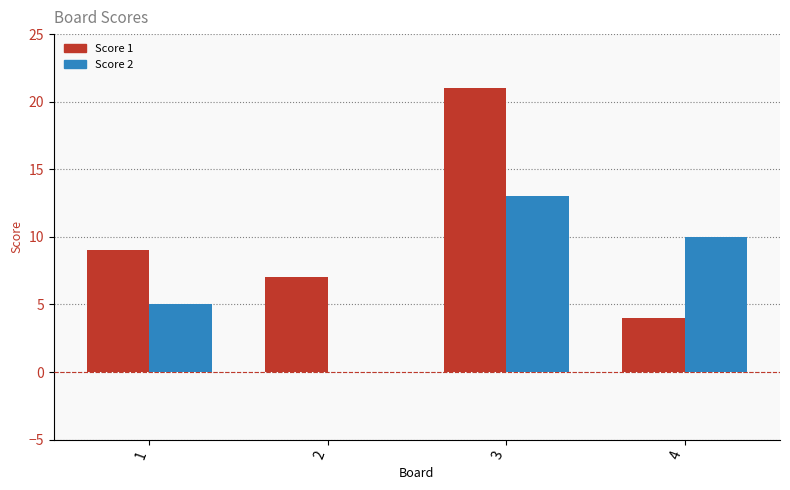

Reading left to right, what are all the values shown in this chart?

Score 1: 1=9	2=7	3=21	4=4
Score 2: 1=5	2=0	3=13	4=10